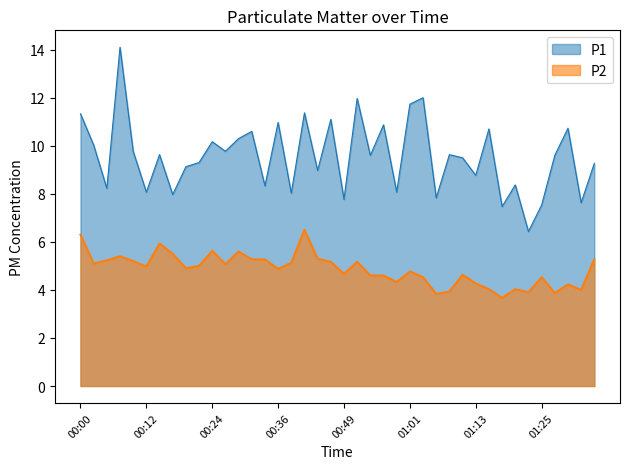

Which series has the largest range (max minus min)?

P1